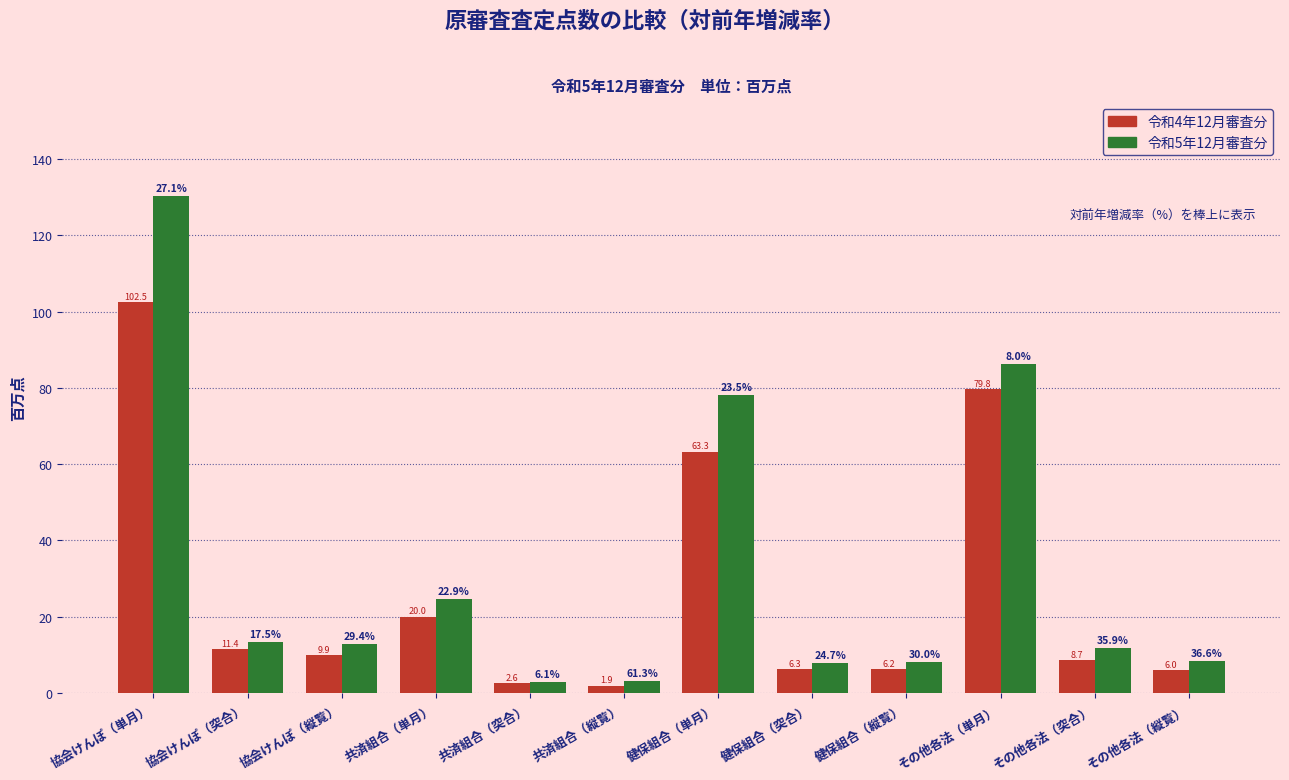

How many values in the 令和4年12月審査分 series exceed 9?

6